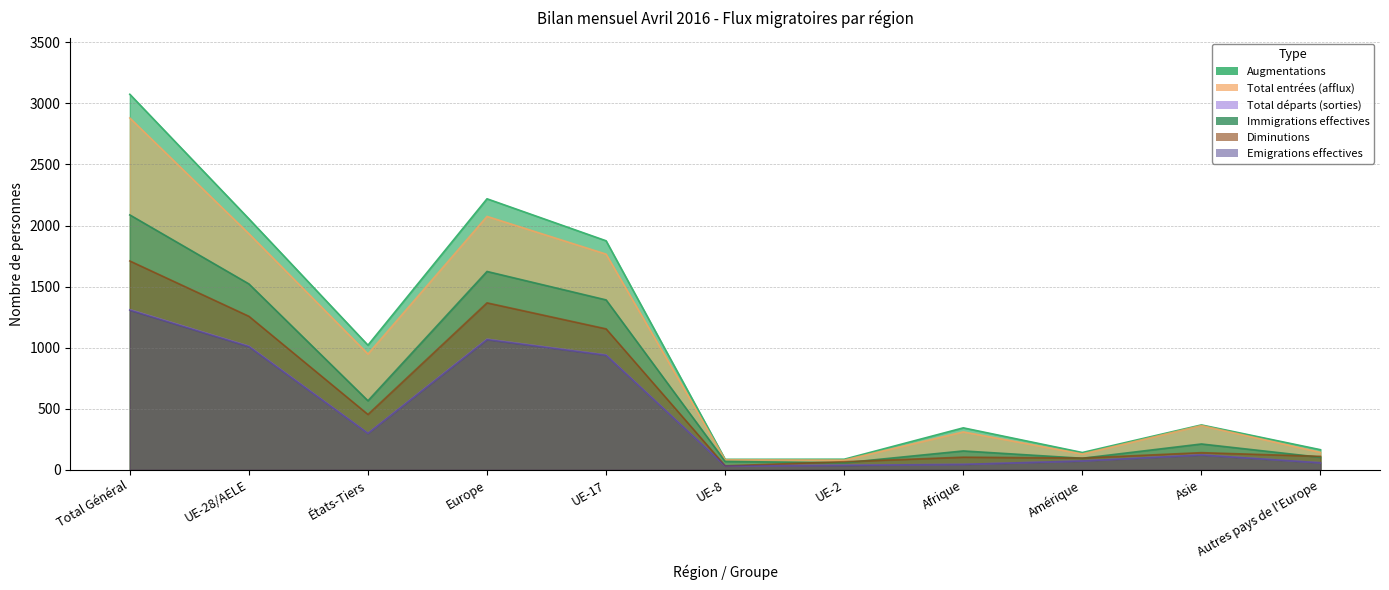

True or false: Augmentations and Emigrations effectives intersect in this chart.

False